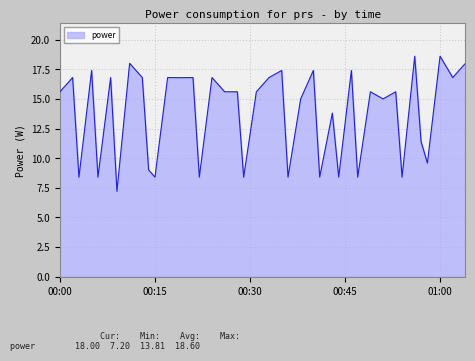

What is the greatest value displayed?

18.6